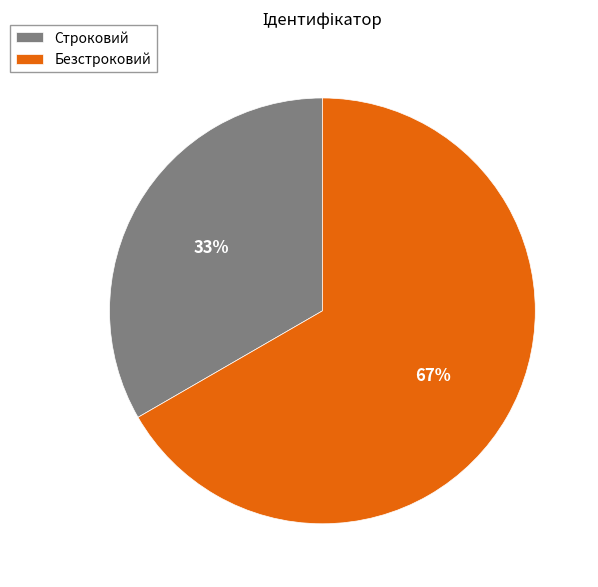

What percentage is the Строковий slice, to the nearest percent?

33%